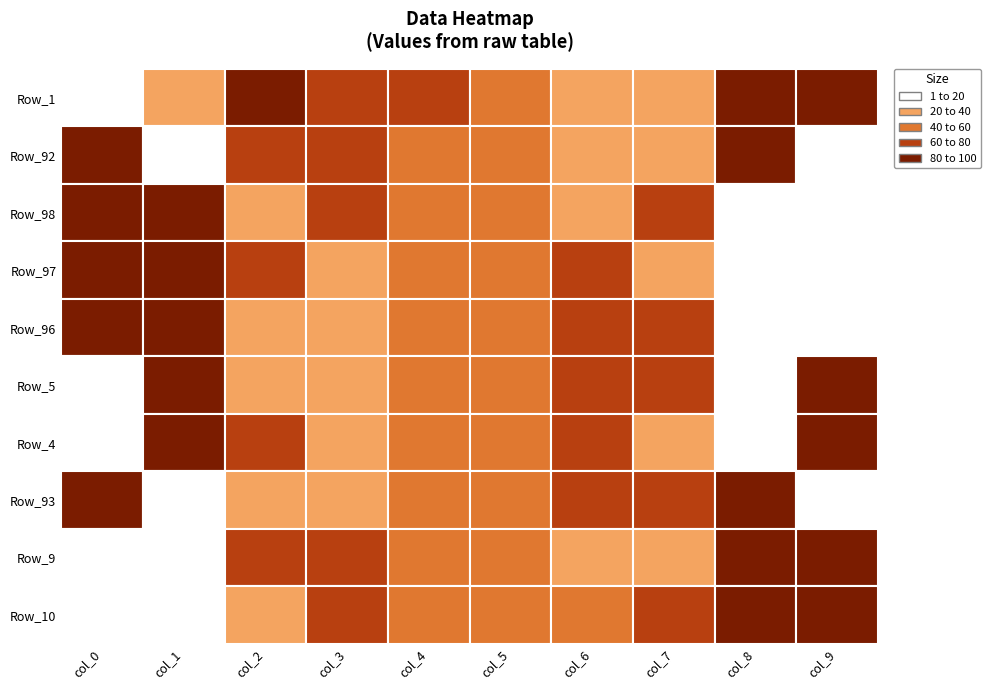

Which has a higher value, Row_96 or Row_1?

Row_96